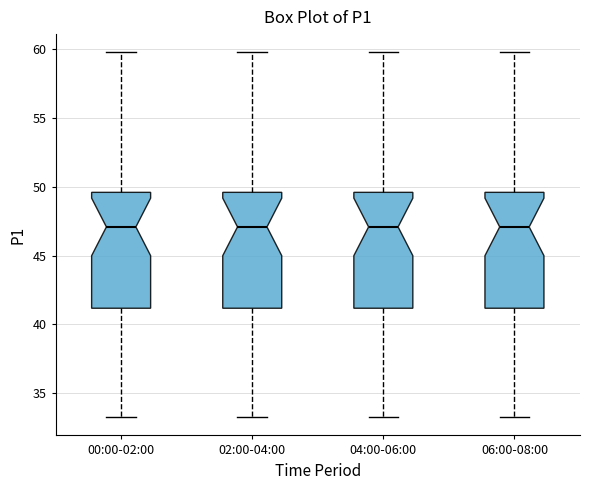

Reading left to right, read every box against the y-axis: the position of its median line, the range the box covers, and the ends of its whiskers. The values are not printed on the chart, so give them approximately, as read against the axis.

00:00-02:00: median 47.0, box 41.0 to 49.5, whiskers 33.5 to 60.0
02:00-04:00: median 47.0, box 41.0 to 49.5, whiskers 33.5 to 60.0
04:00-06:00: median 47.0, box 41.0 to 49.5, whiskers 33.5 to 60.0
06:00-08:00: median 47.0, box 41.0 to 49.5, whiskers 33.5 to 60.0